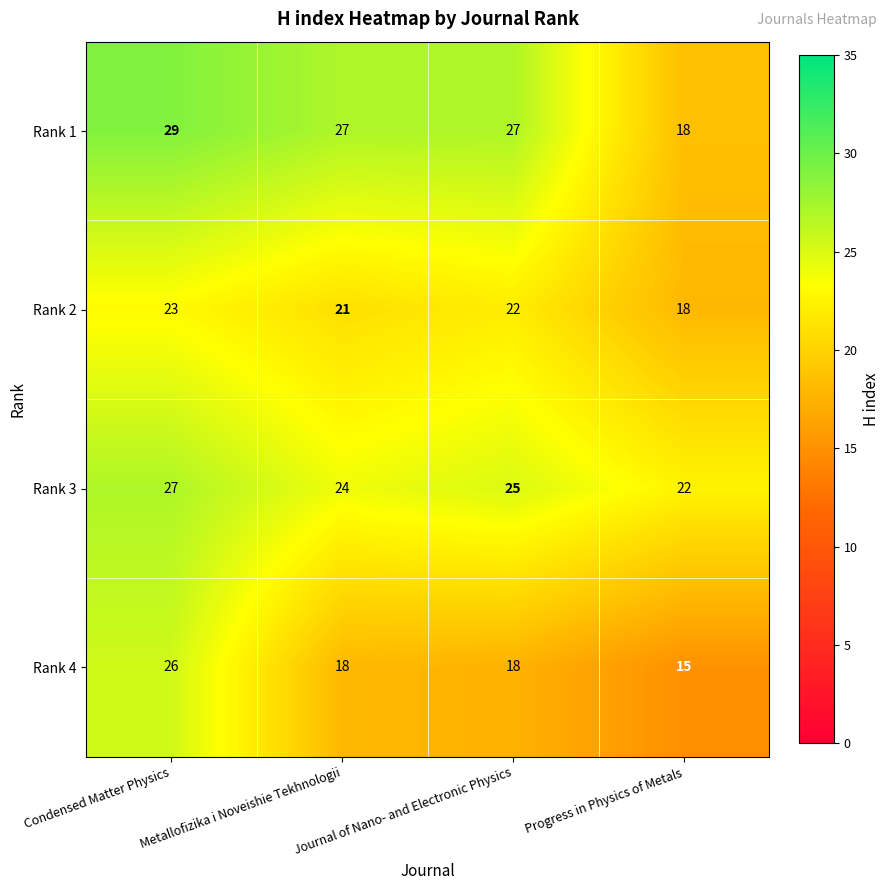

Between Condensed Matter Physics and Metallofizika i Noveishie Tekhnologii, which series saw the biggest shift?

Rank 4